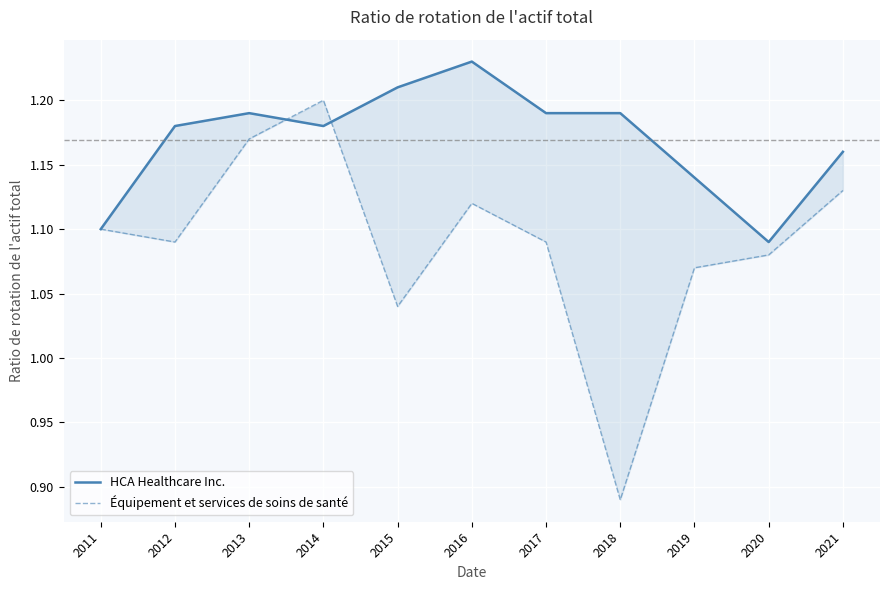

At how many categories does at least one series exceed 0?

11